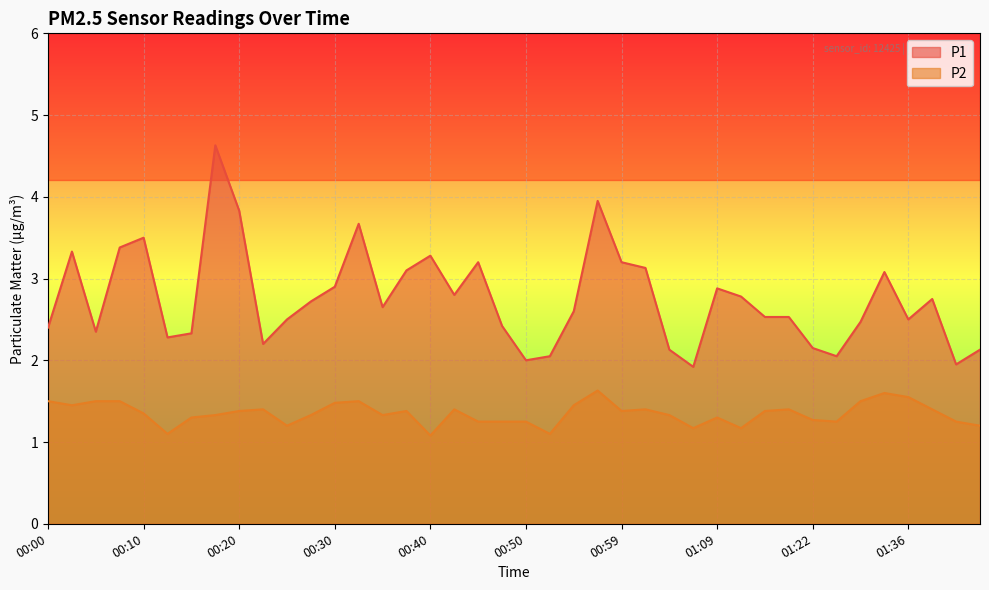

Where is the first local maximum for P2?

00:22